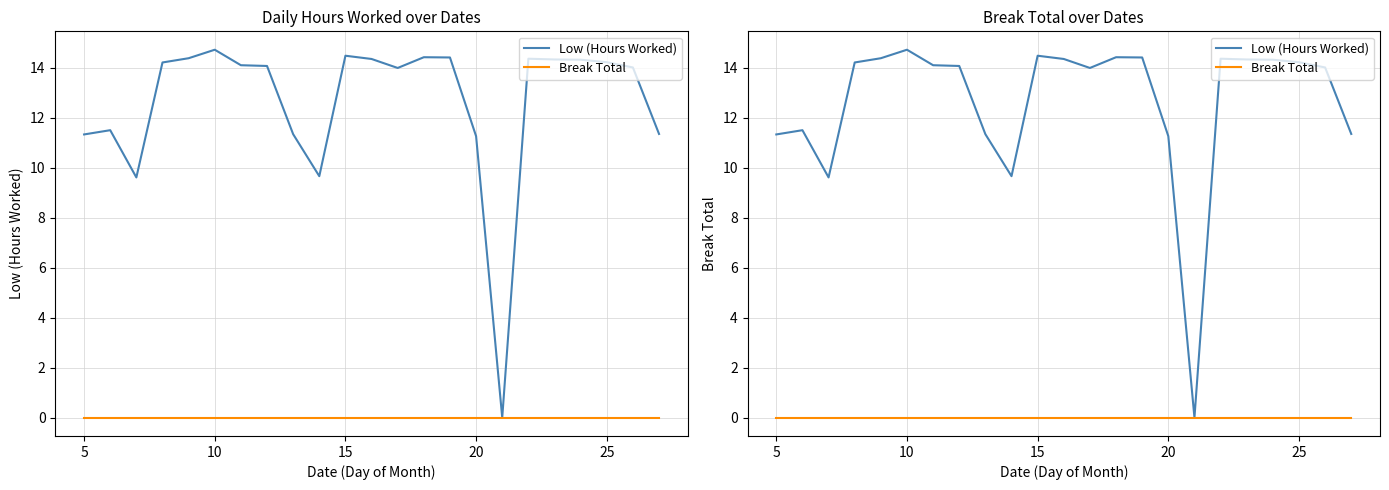

True or false: Break Total has more than 2 interior local peaks.

False